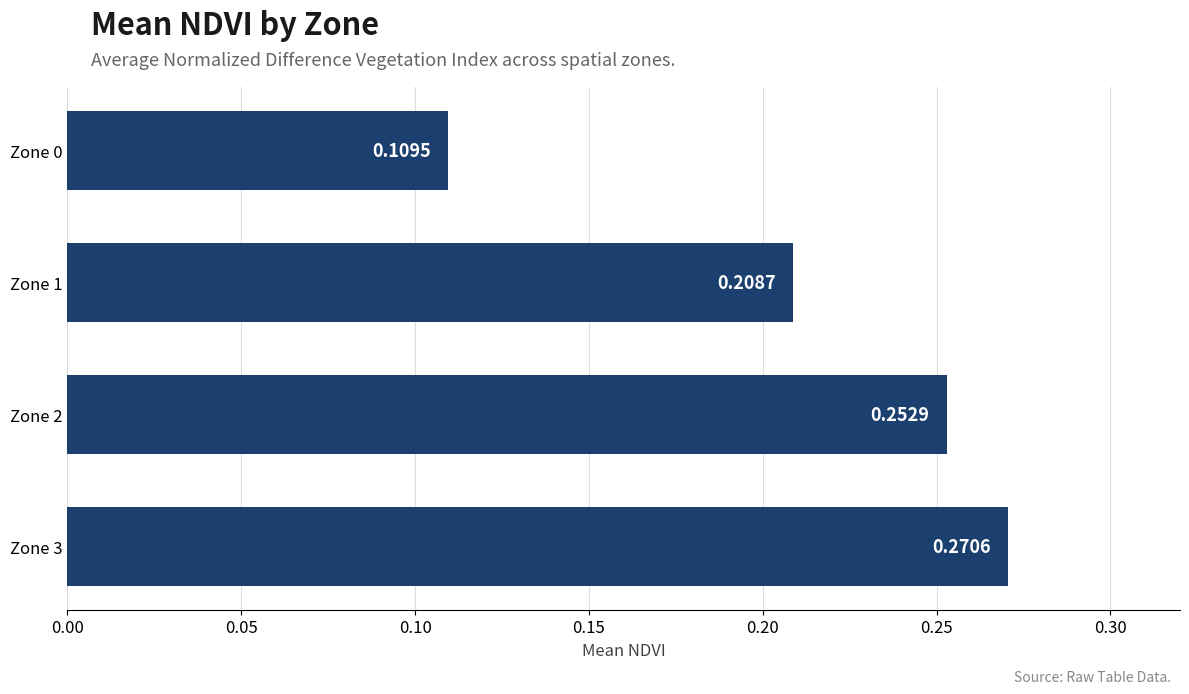

What is the sum of all values?

0.8